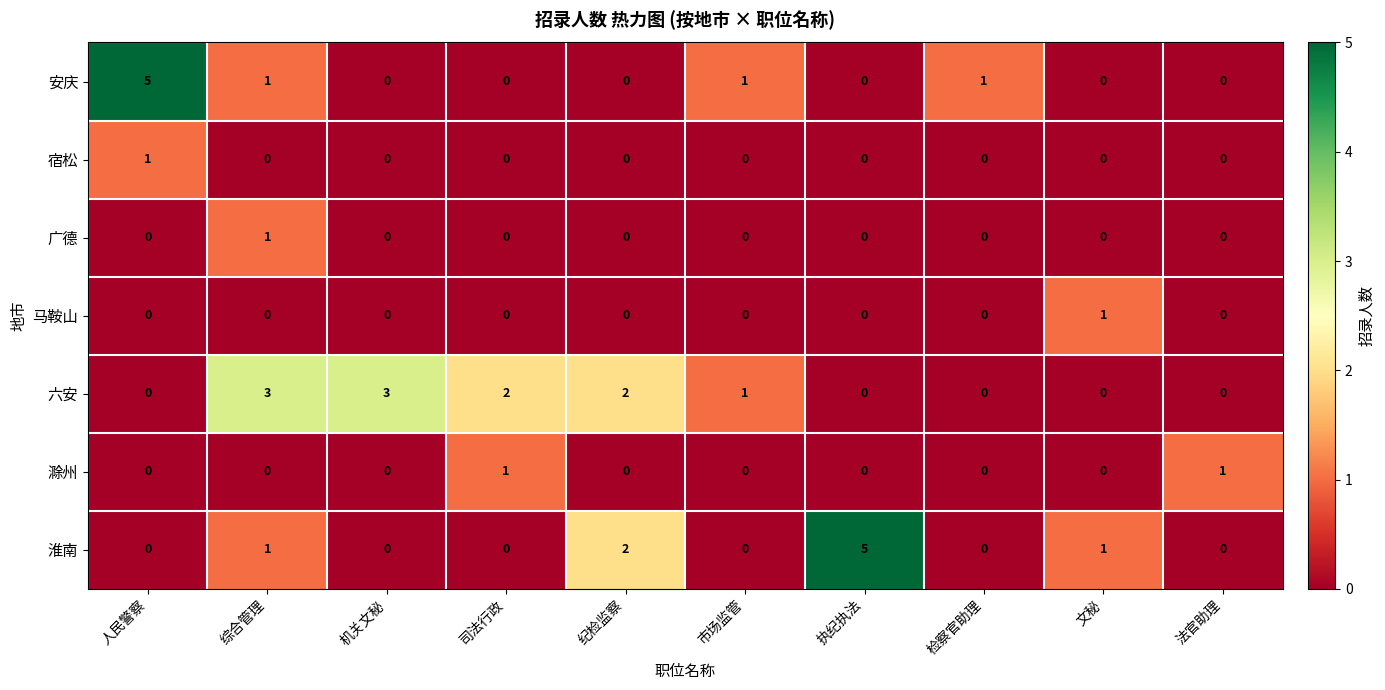

Which series changed the most between 人民警察 and 市场监管?

安庆